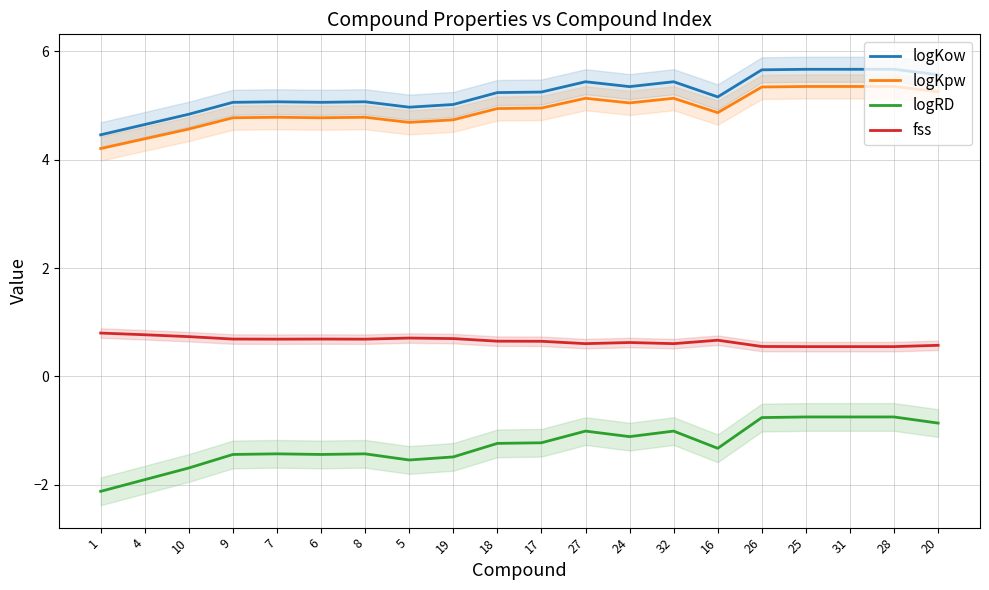

True or false: logKpw and logKow cross at least once.

False